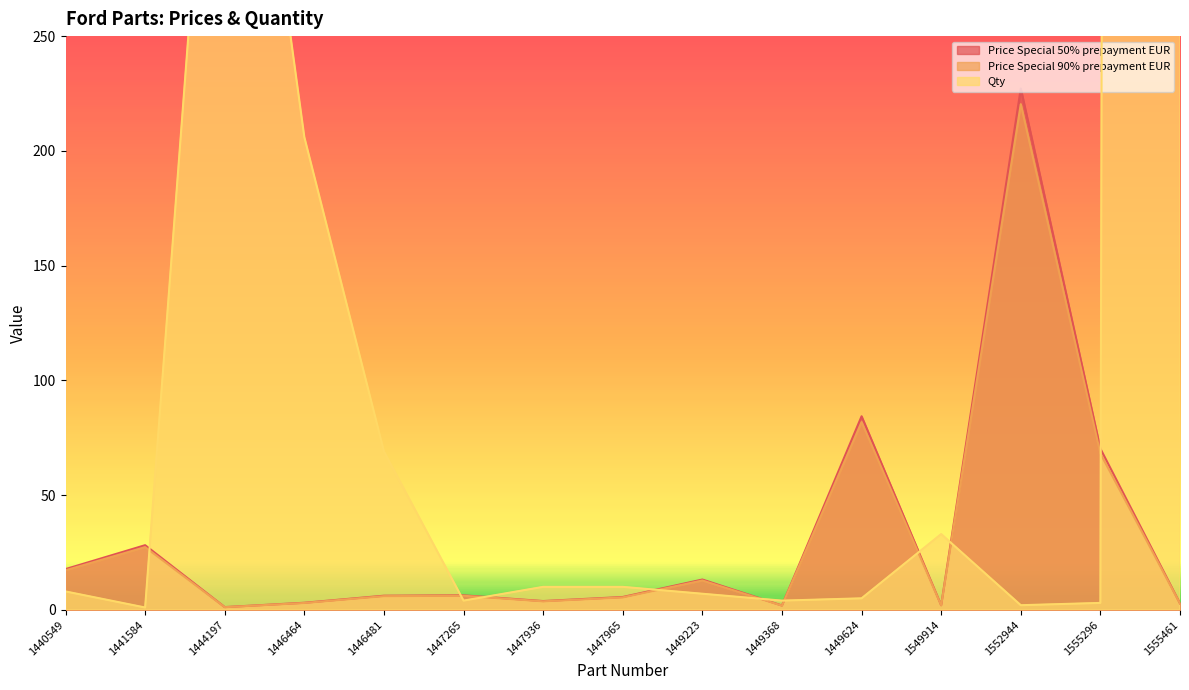

Which series has the widest spread of values?

Qty